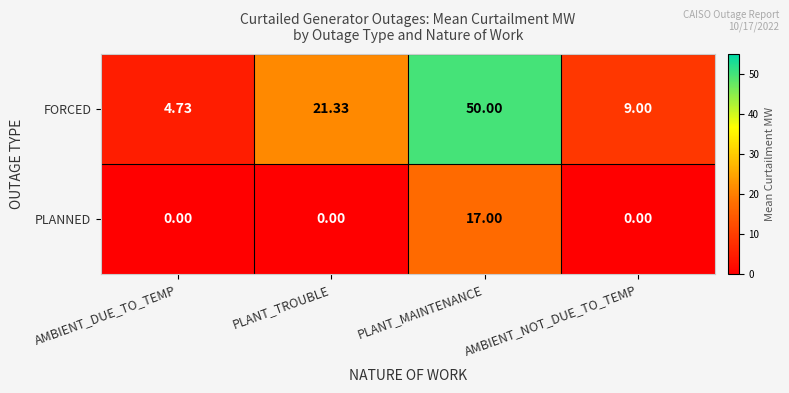

Between PLANT_MAINTENANCE and AMBIENT_NOT_DUE_TO_TEMP, which series saw the biggest shift?

FORCED